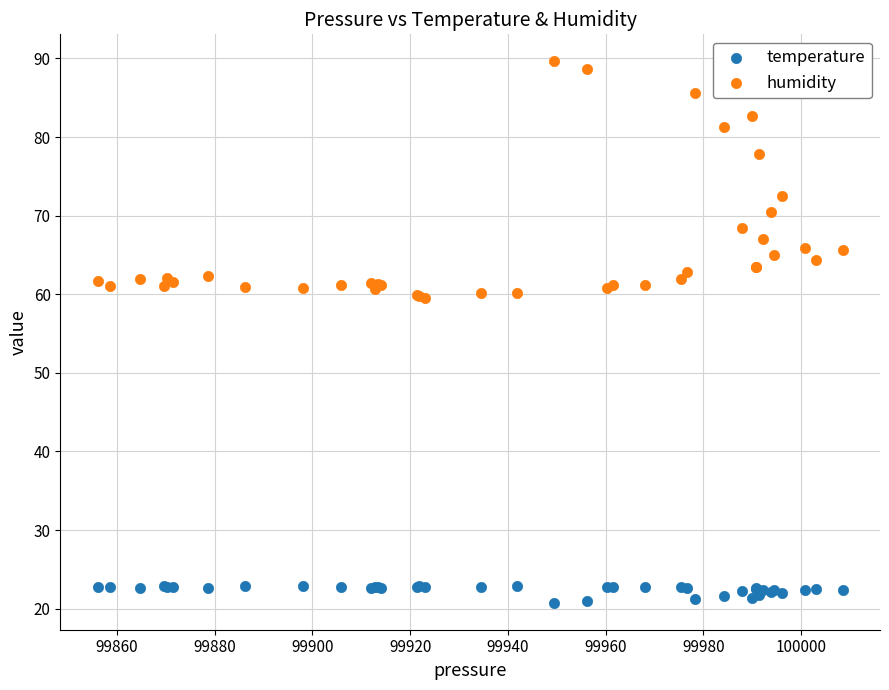

Which series has the largest Y range (max minus min)?

humidity